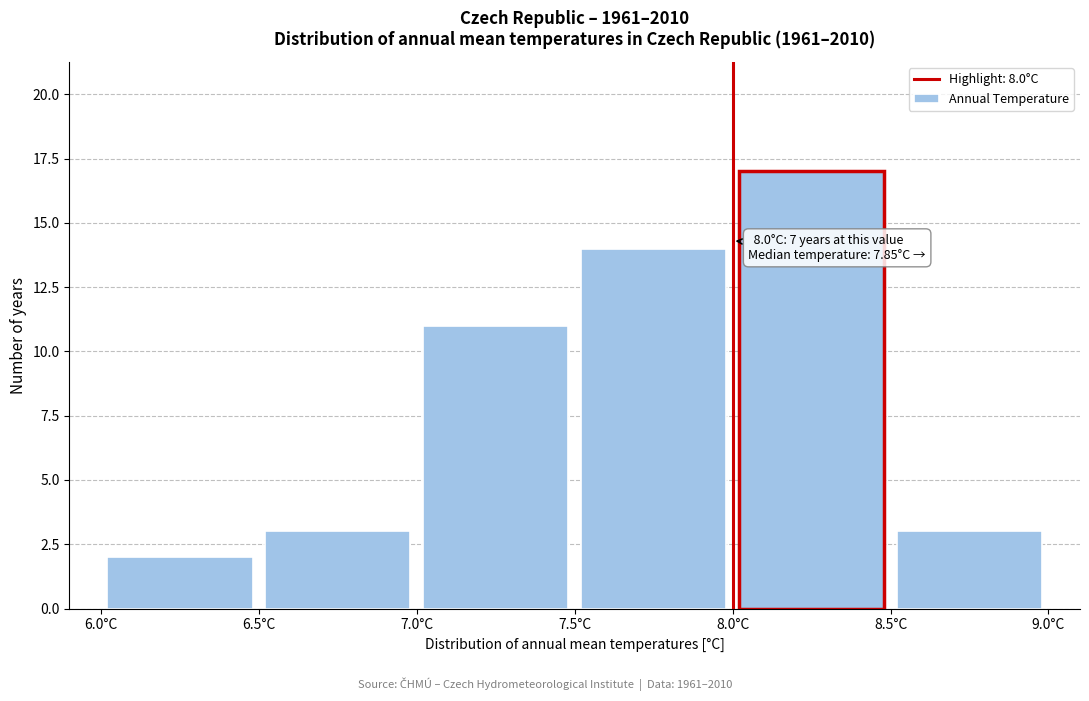

Over which range of the x-axis is the bar tallest?

8.0 to 8.5